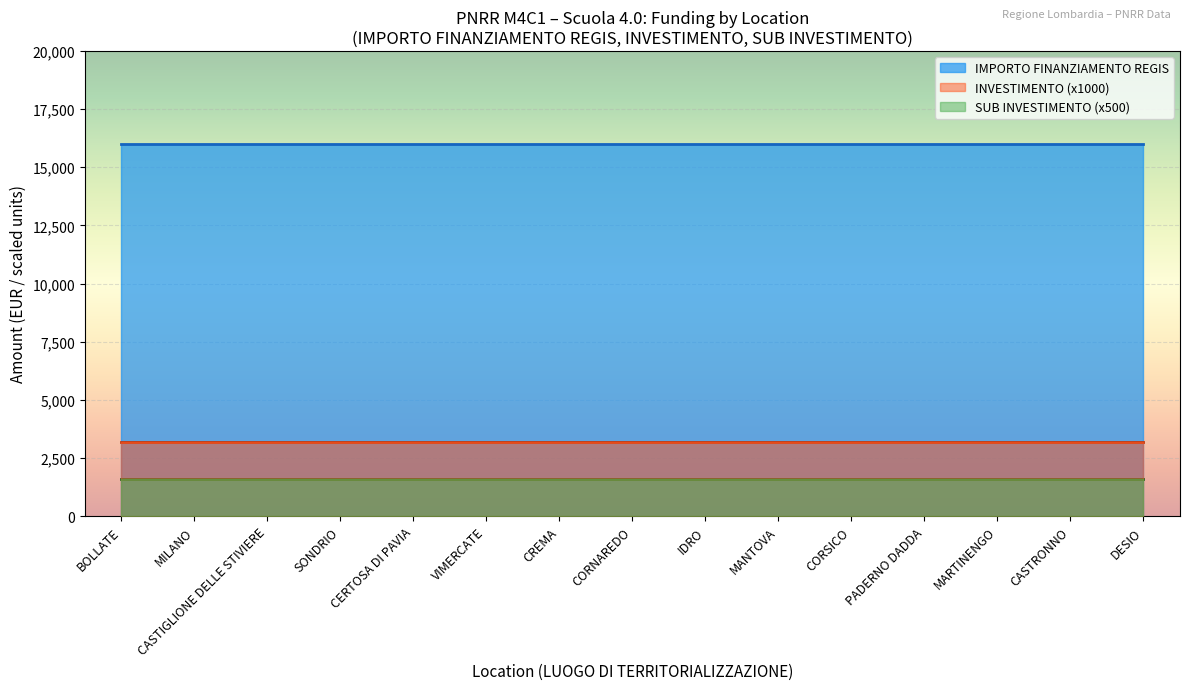

At which category does the chart reach its peak across all series?

BOLLATE